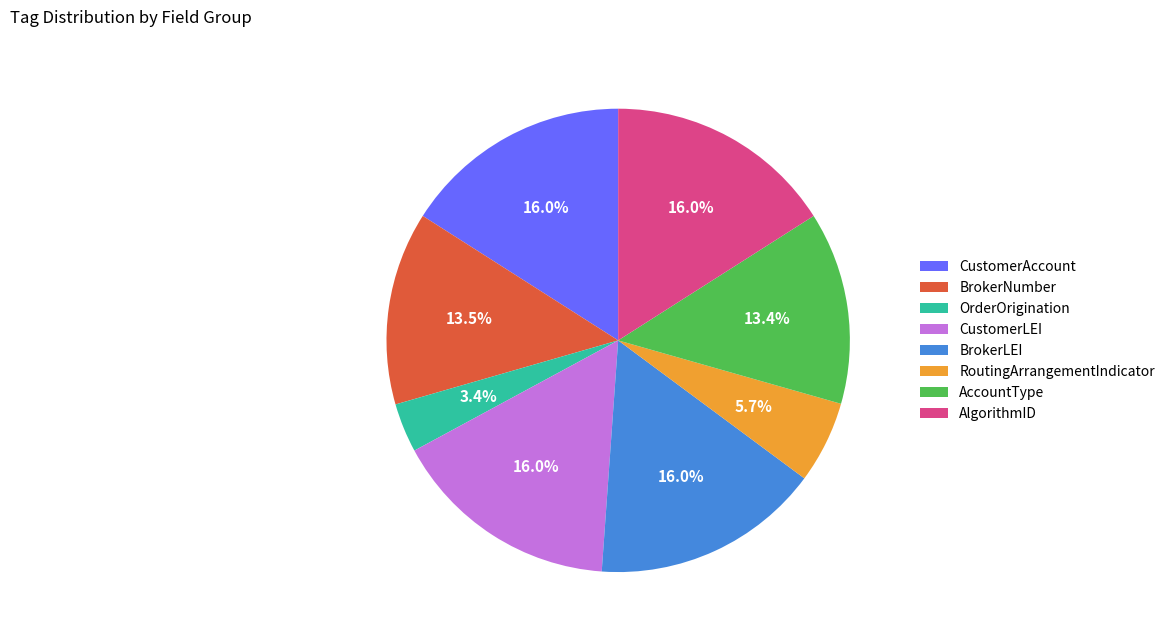

What is the smallest slice in the pie chart?

OrderOrigination